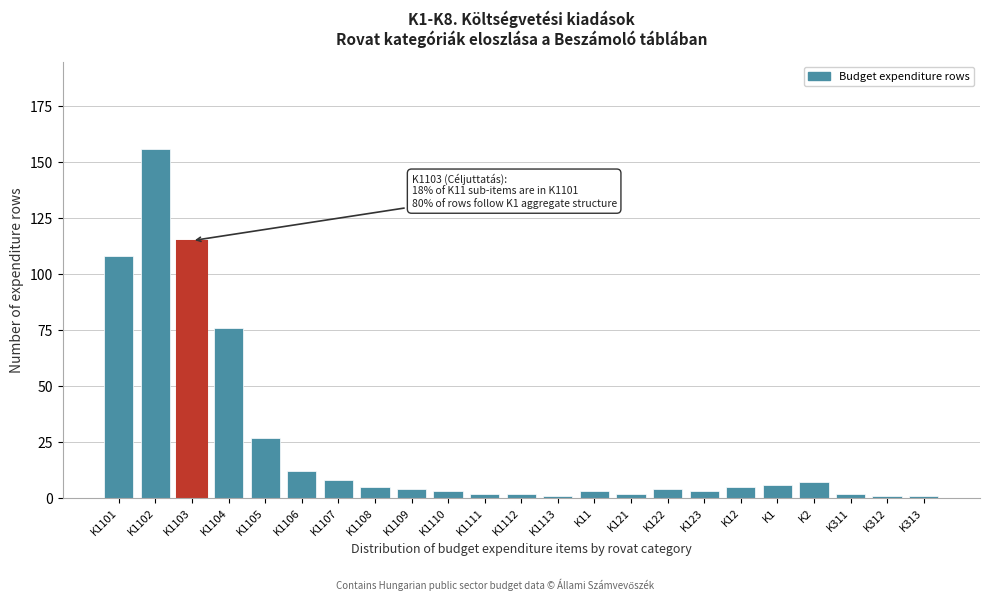

Reading left to right, what are all the values shown in this chart?

108	156	115	76	27	12	8	5	4	3	2	2	1	3	2	4	3	5	6	7	2	1	1